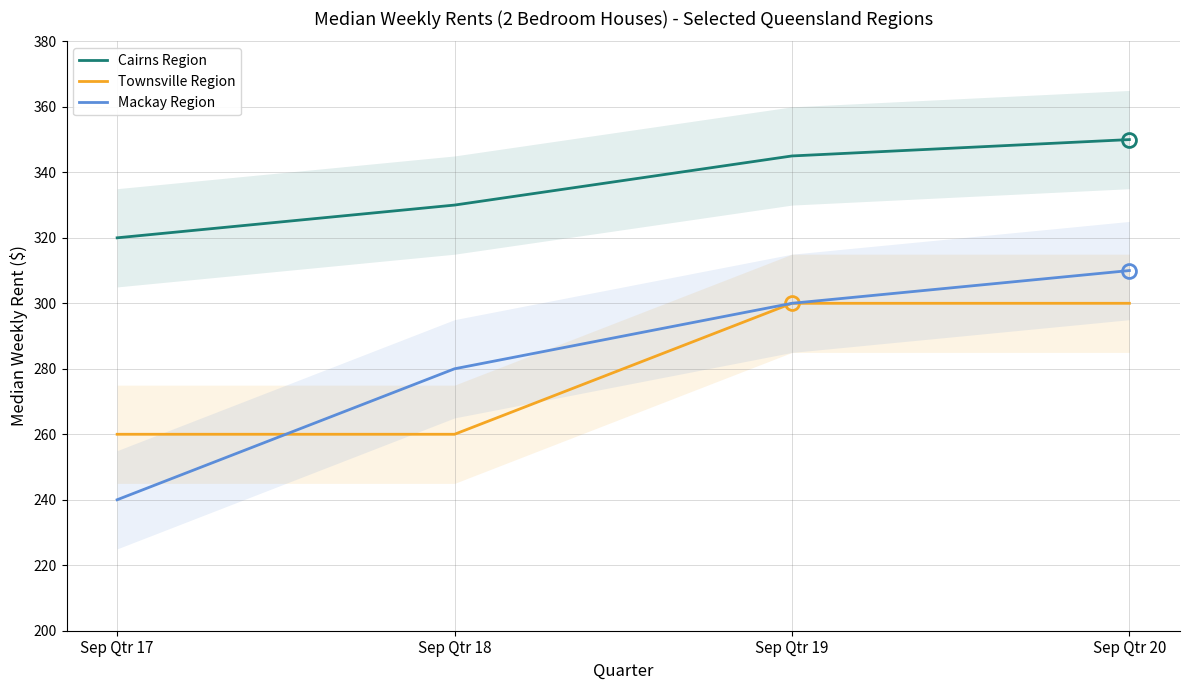

What is the highest value of the Mackay Region series?

310